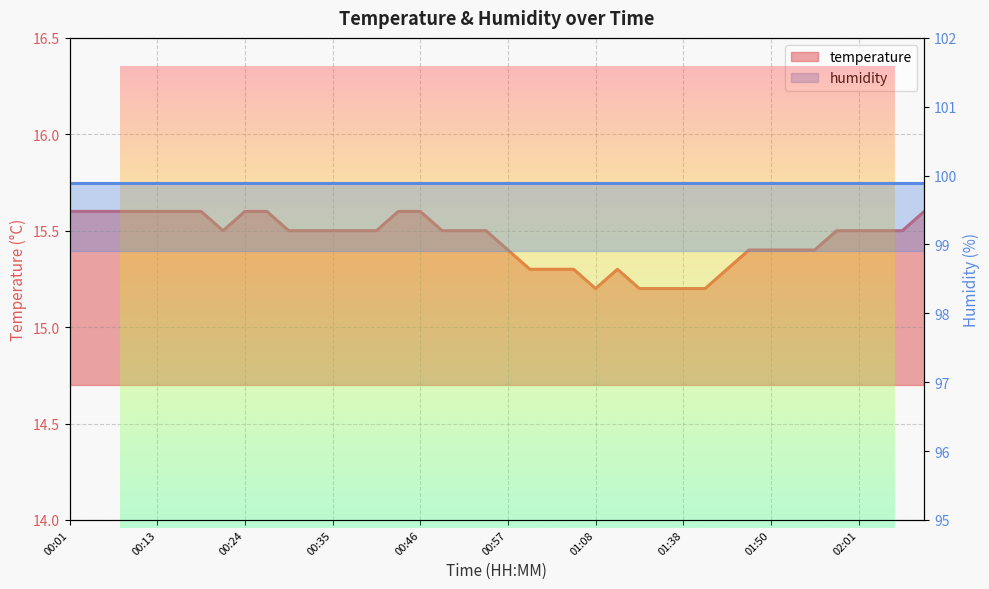

Which category has the highest value across all series?

00:01